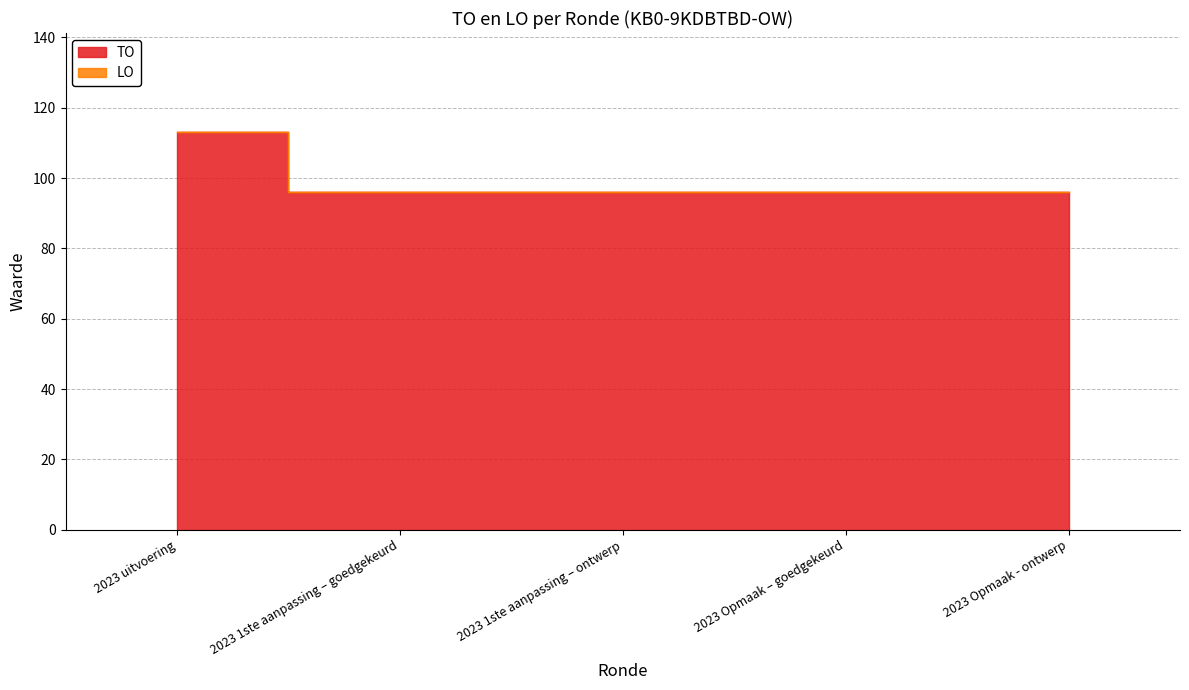

Between 2023 1ste aanpassing – goedgekeurd and 2023 1ste aanpassing – ontwerp, which is larger?

2023 1ste aanpassing – goedgekeurd